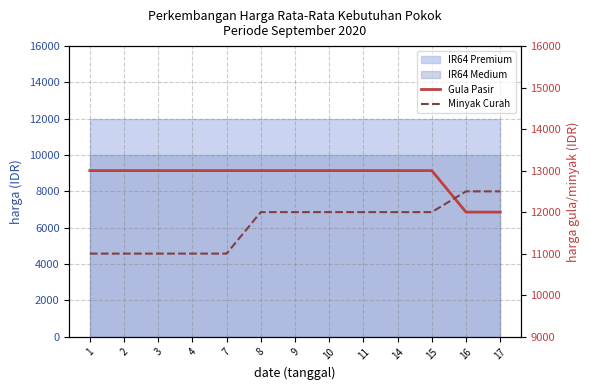

True or false: Gula Pasir has a value of 22866 at 14.

False